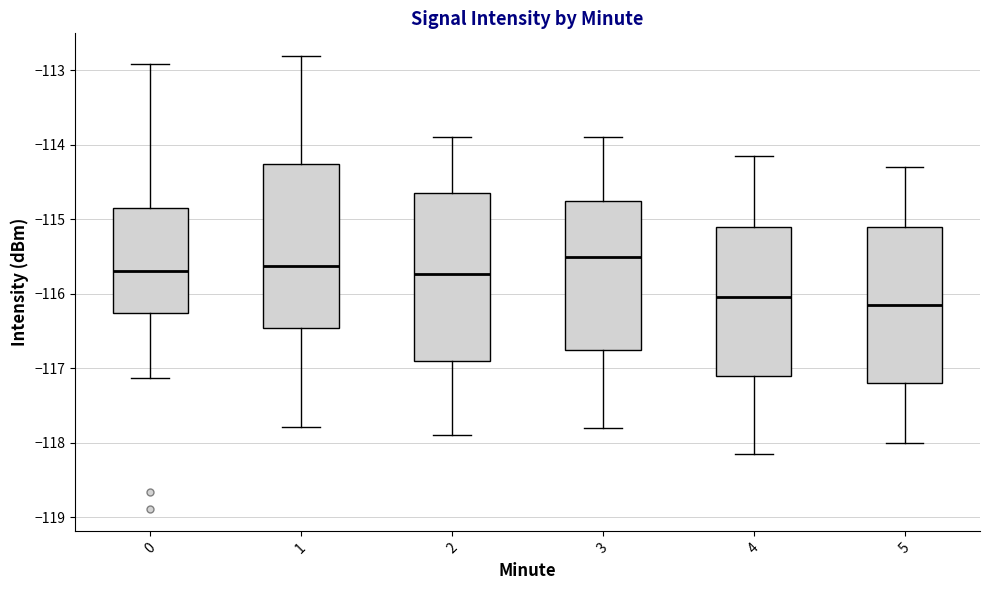

Reading left to right, transcribe this box plot: for each box, give where its median line is, the range the box spans, and where its two whiskers end, as read against the y-axis. The values are not printed on the chart, so give them approximately, as read against the axis.

0: median -115.7, box -116.3 to -114.8, whiskers -117.1 to -112.9
1: median -115.6, box -116.5 to -114.3, whiskers -117.8 to -112.8
2: median -115.7, box -116.9 to -114.7, whiskers -117.9 to -113.9
3: median -115.5, box -116.7 to -114.7, whiskers -117.8 to -113.9
4: median -116.0, box -117.1 to -115.1, whiskers -118.1 to -114.1
5: median -116.1, box -117.2 to -115.1, whiskers -118.0 to -114.3